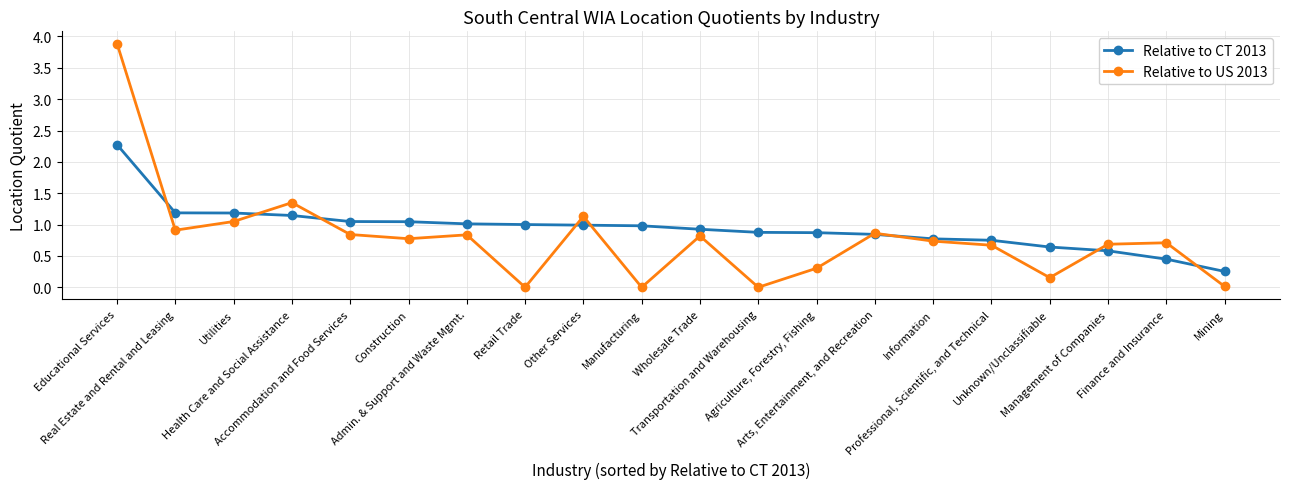

Count the number of data series in this chart.

2